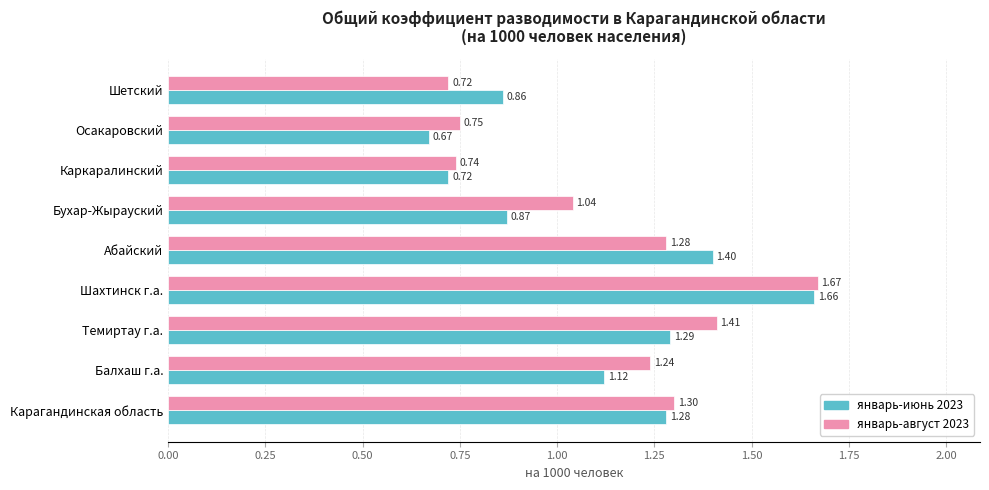

Which category has the highest value across all series?

Шахтинск г.а.